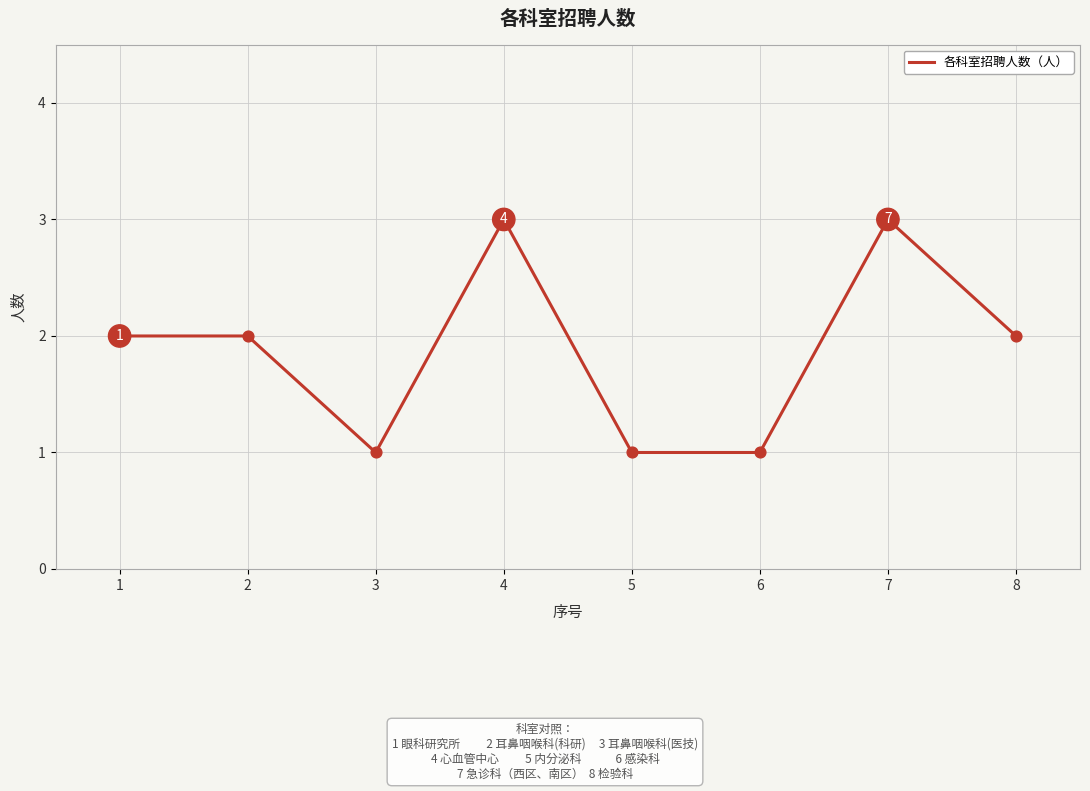

Approximately how many times larger is the value at 7 compared to 1?

1.5